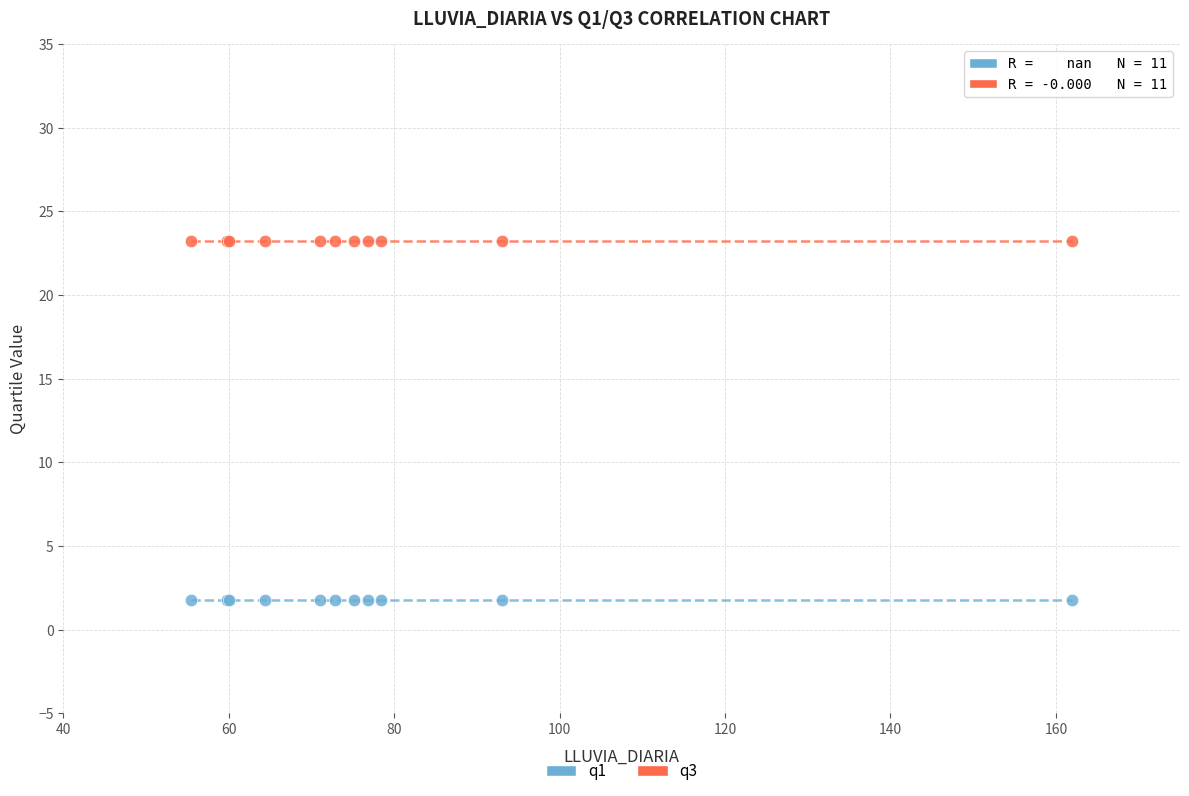

Which series reaches the maximum Y coordinate?

q3